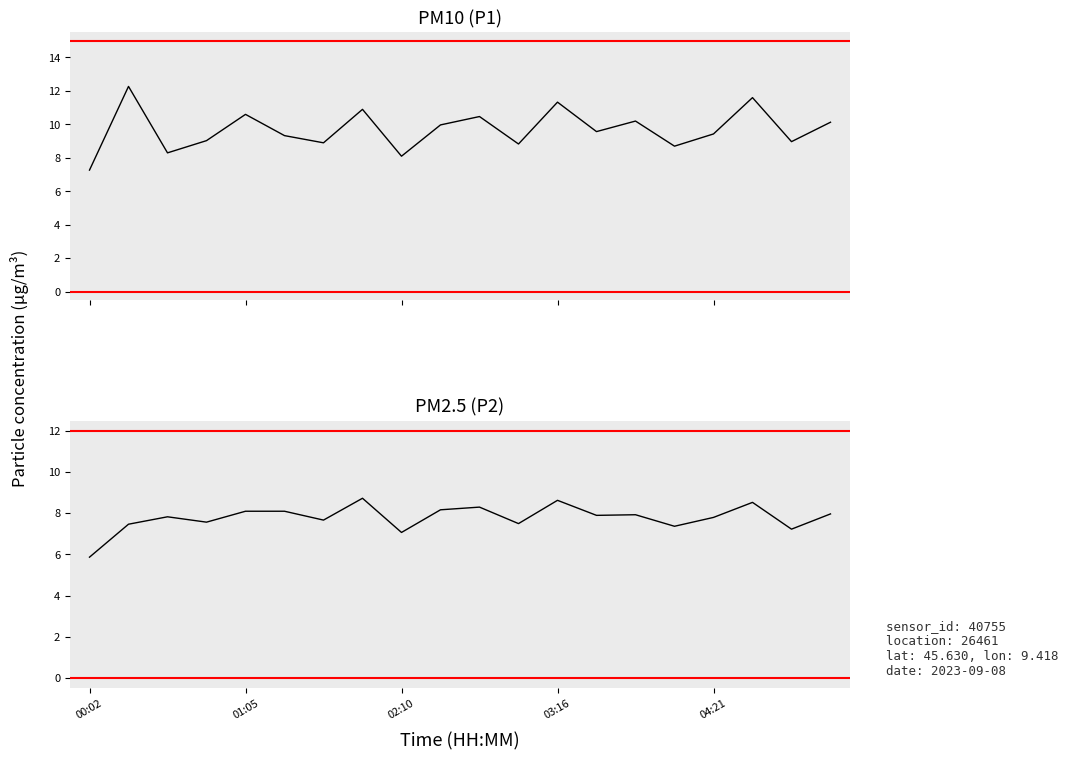

True or false: P2 and P1 cross at least once.

False